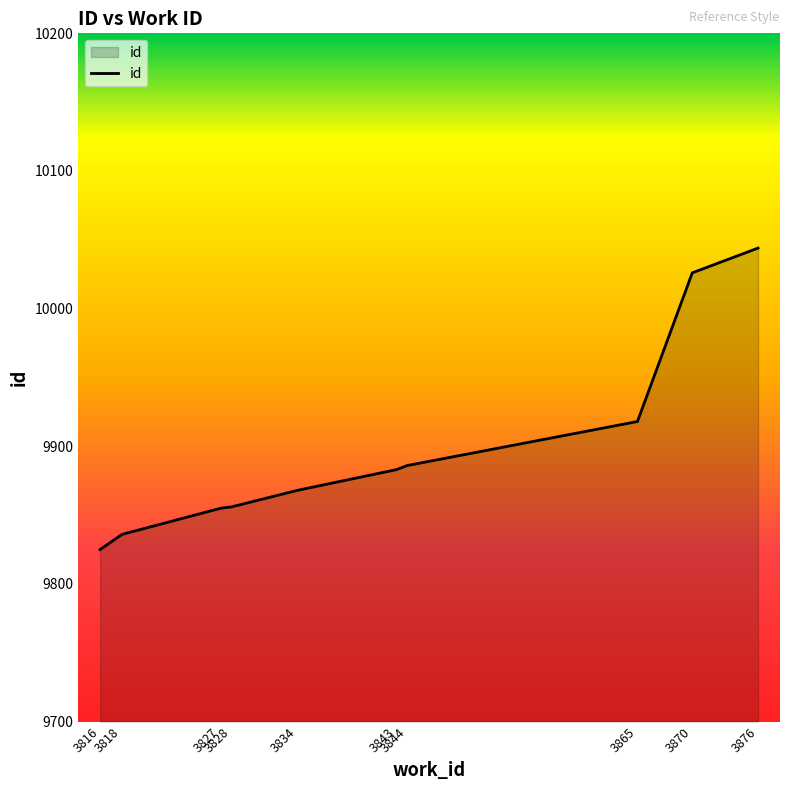

What is the average value?

9900